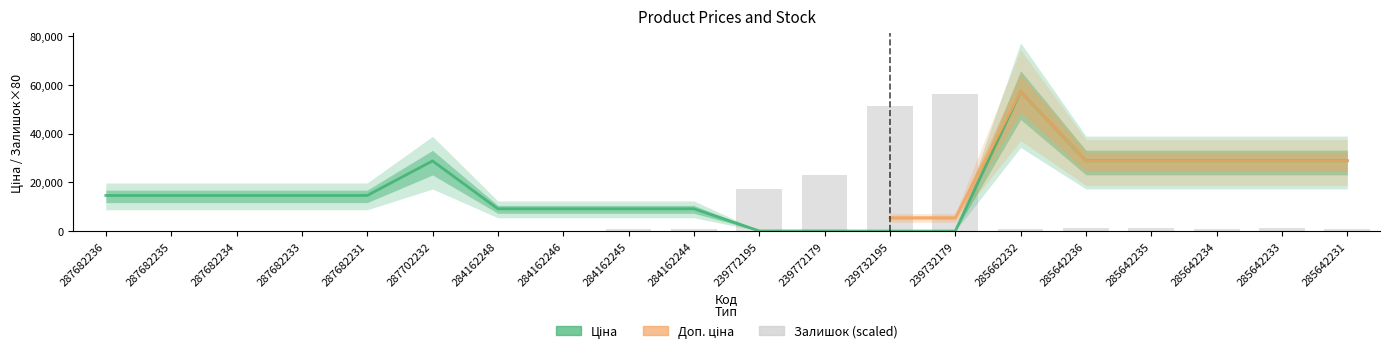

What is the highest value of the Залишок series?

56160.0